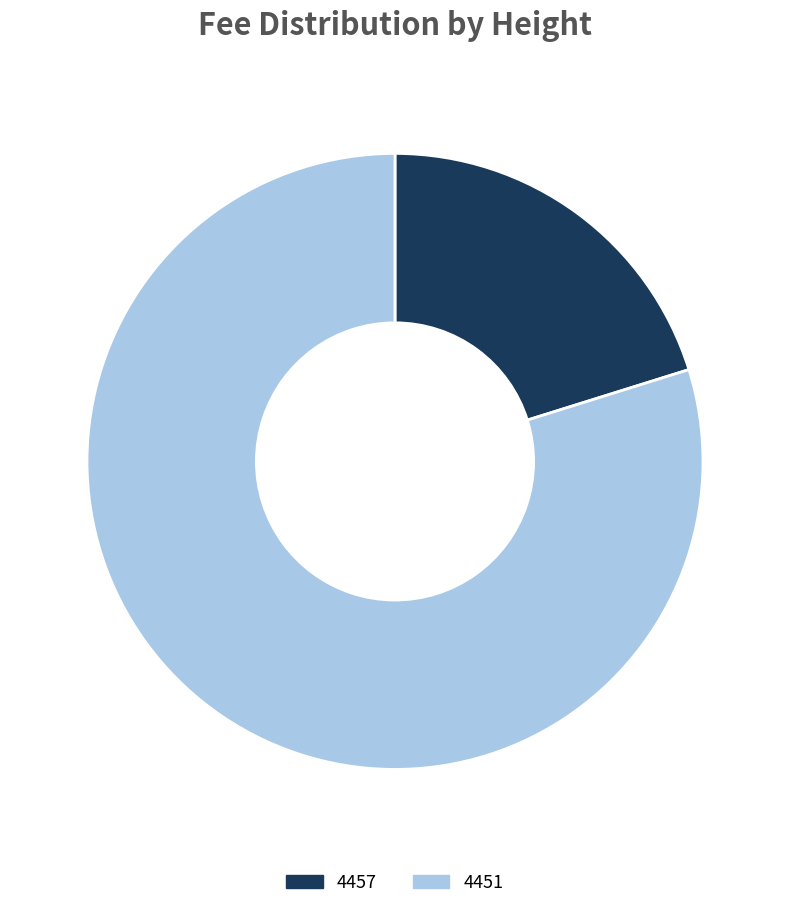

Combined, do 4451 and 4457 account for over 50%?

Yes